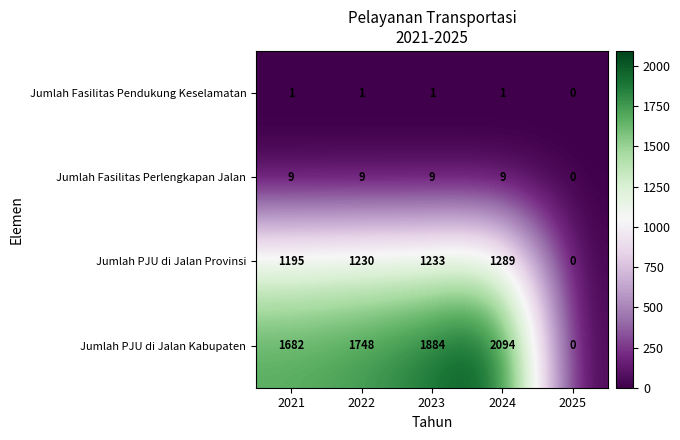

Which series has the widest spread of values?

Jumlah PJU di Jalan Kabupaten